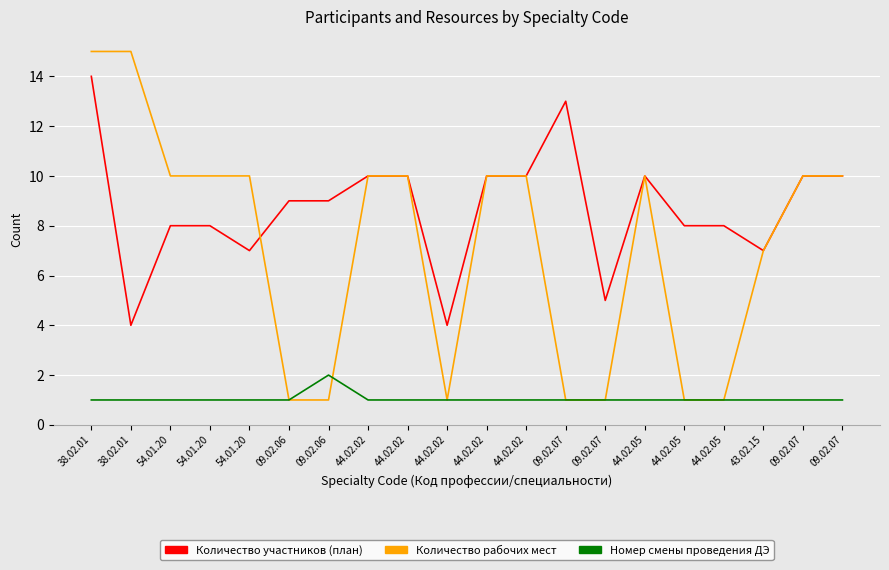

Does the chart display data point markers on the line(s)?

No